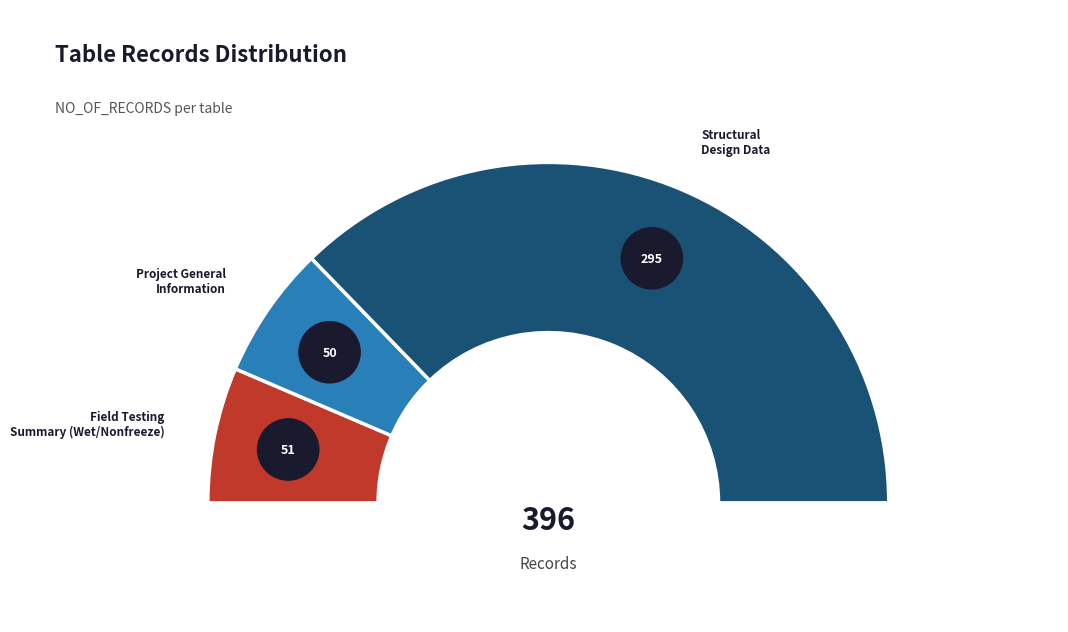

How many segments does this pie chart have?

3